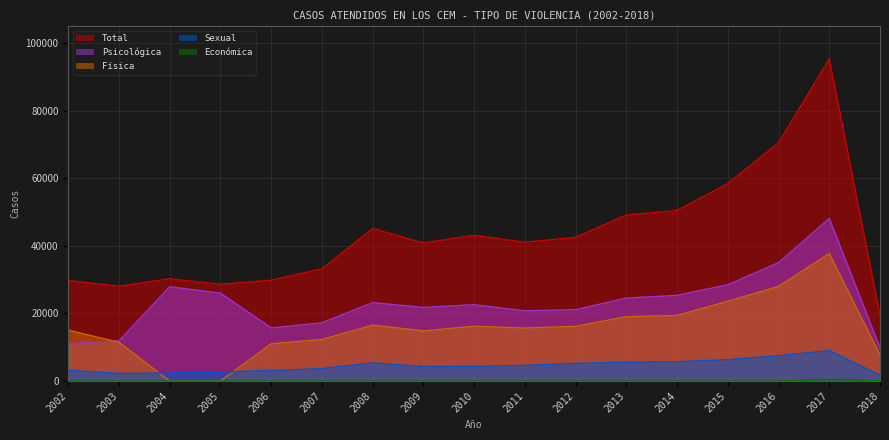

Reading left to right, what are all the values shown in this chart?

Psicológica: 2002=11140	2003=11904	2004=27902	2005=26011	2006=15719	2007=17220	2008=23210	2009=21782	2010=22598	2011=20776	2012=21124	2013=24549	2014=25358	2015=28499	2016=35023	2017=48120	2018=9869
Física: 2002=15048	2003=11455	2004=0	2005=0	2006=11021	2007=12304	2008=16555	2009=14831	2010=16225	2011=15672	2012=16191	2013=19039	2014=19401	2015=23615	2016=27999	2017=37752	2018=7768
Sexual: 2002=3194	2003=2254	2004=2378	2005=2656	2006=3104	2007=3688	2008=5379	2009=4269	2010=4336	2011=4636	2012=5222	2013=5550	2014=5726	2015=6315	2016=7488	2017=9012	2018=1722
Económica: 2002=0	2003=0	2004=0	2005=0	2006=0	2007=0	2008=0	2009=0	2010=0	2011=0	2012=0	2013=0	2014=0	2015=0	2016=0	2017=433	2018=102
Total: 2002=29759	2003=28053	2004=30280	2005=28671	2006=29844	2007=33212	2008=45144	2009=40882	2010=43159	2011=41084	2012=42537	2013=49138	2014=50485	2015=58429	2016=70510	2017=95317	2018=19461